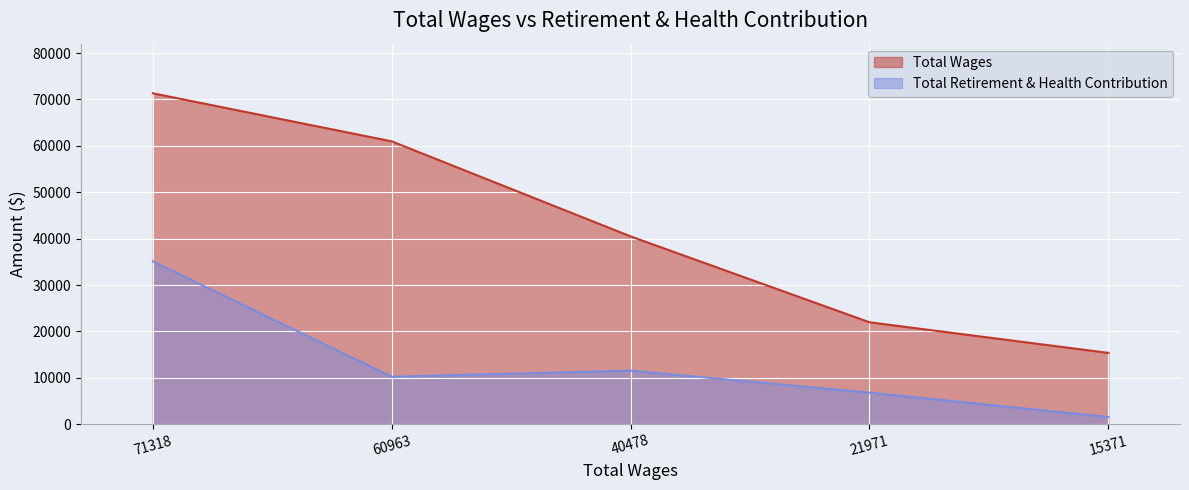

The Total Retirement & Health Contribution series shows 17824 at 40478. True or false?

False